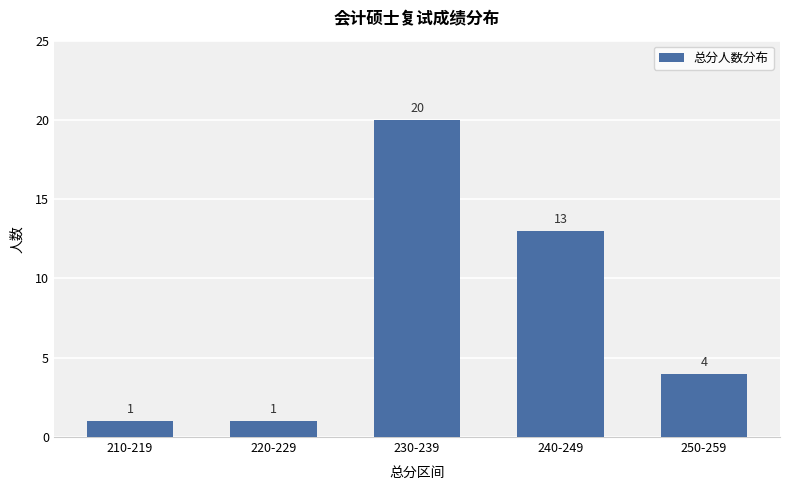

What is the value of the 5th bar from the left?

4